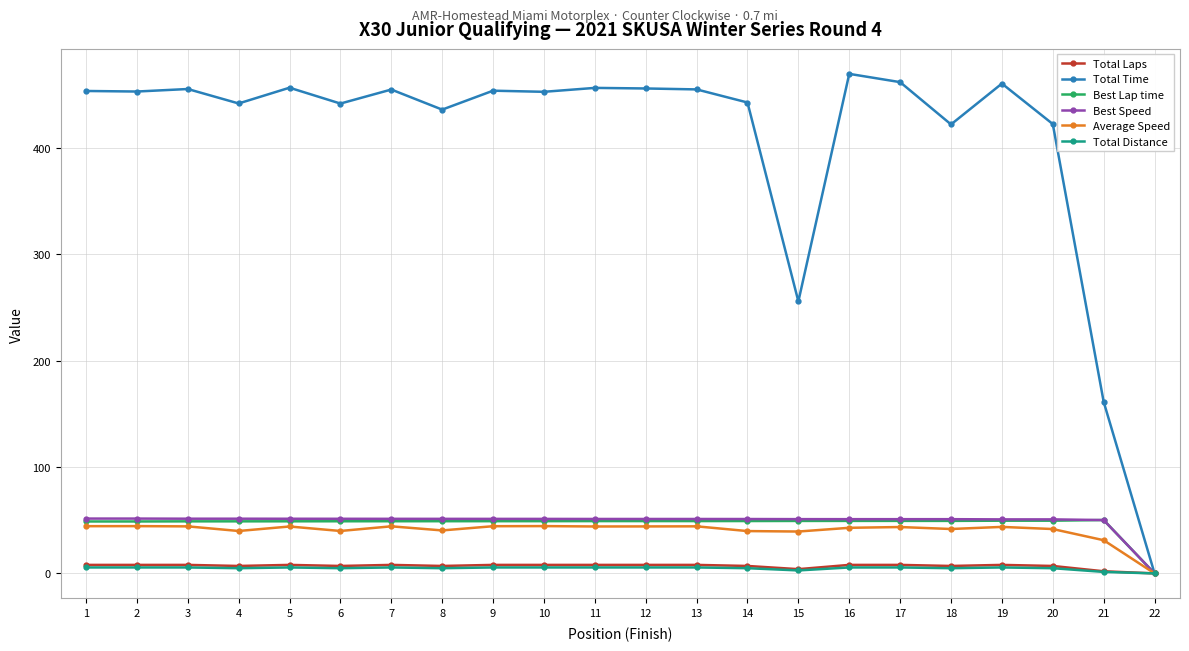

How many lines are shown in the chart?

6